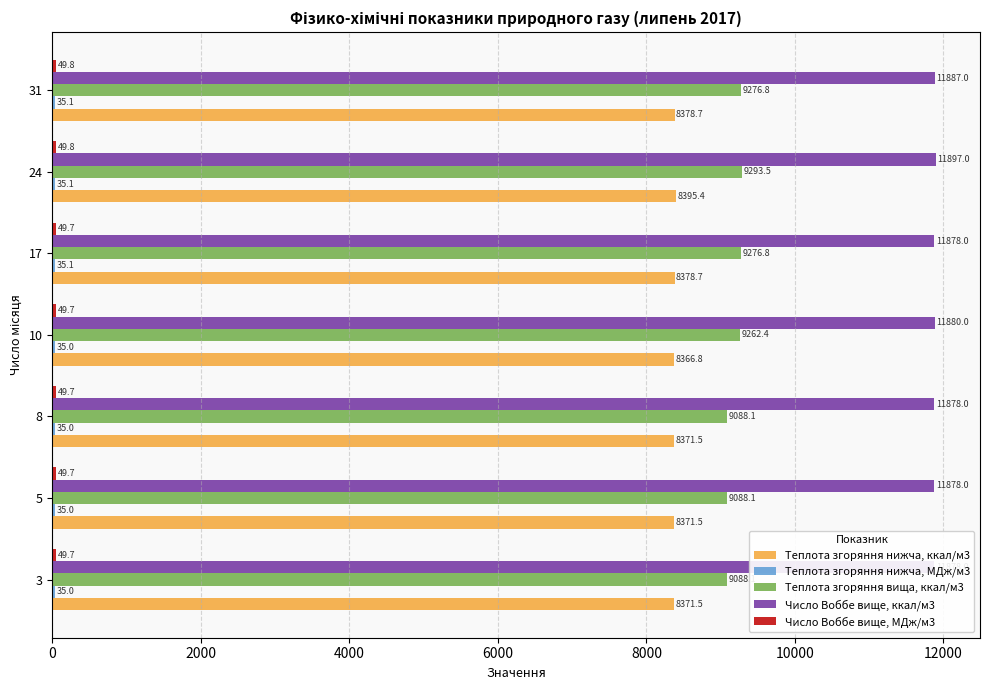

True or false: Теплота згоряння нижча, ккал/м3 has a value of 8378.7 at 17.

True